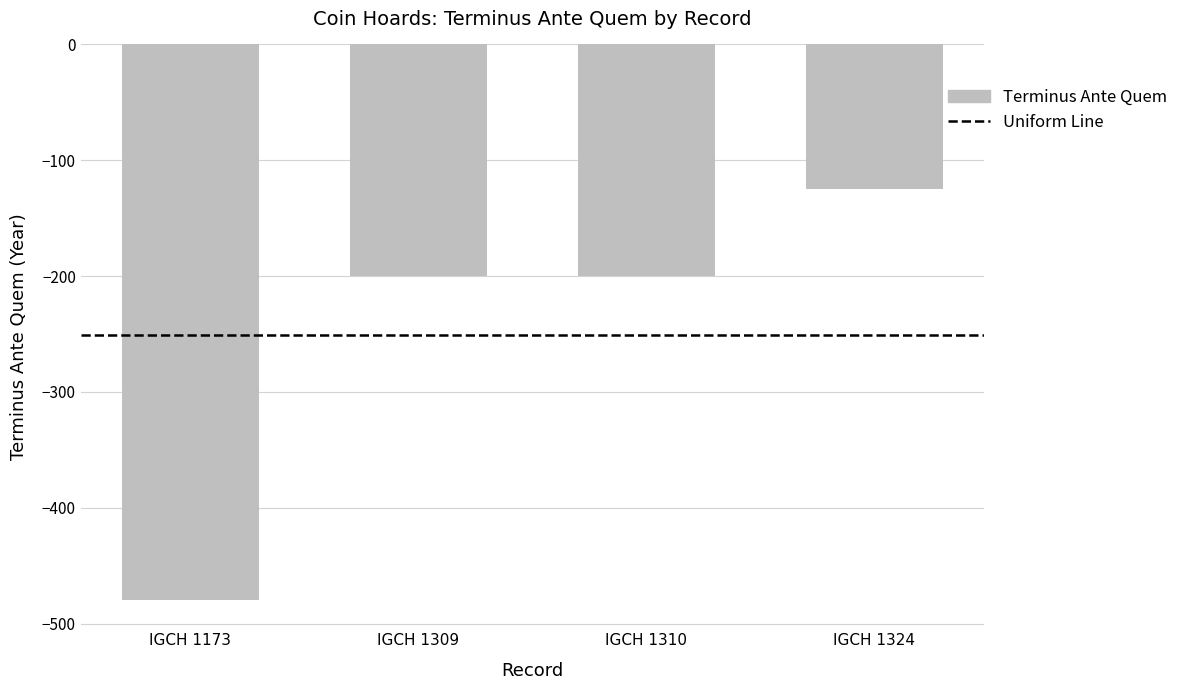

What is the smallest value displayed?

-480